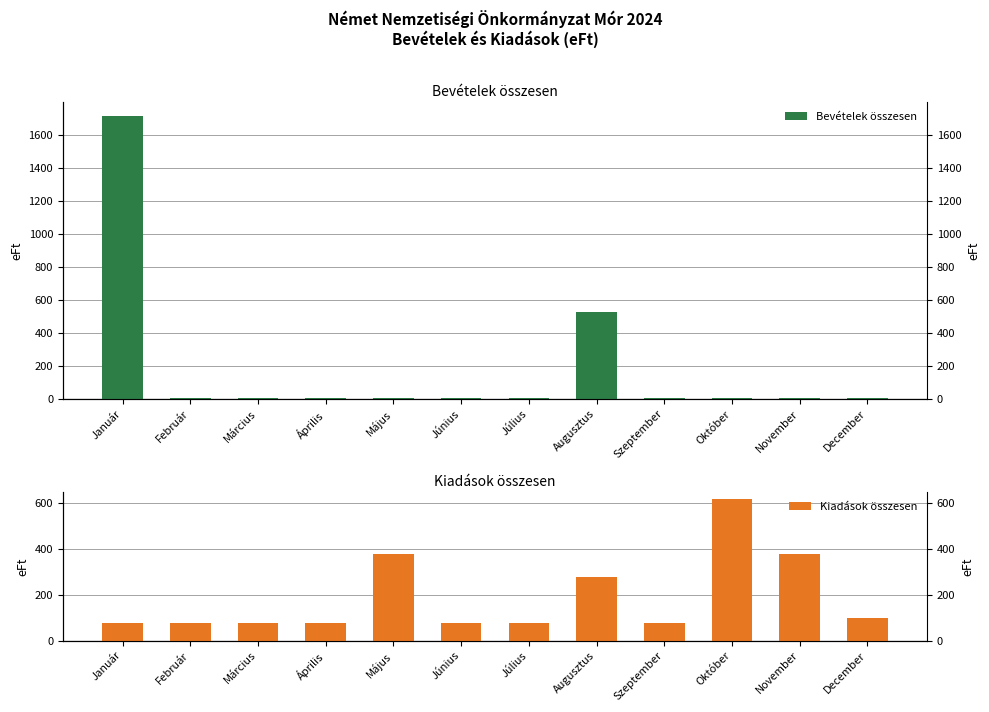

How many data points in Bevételek összesen are above 6?

2